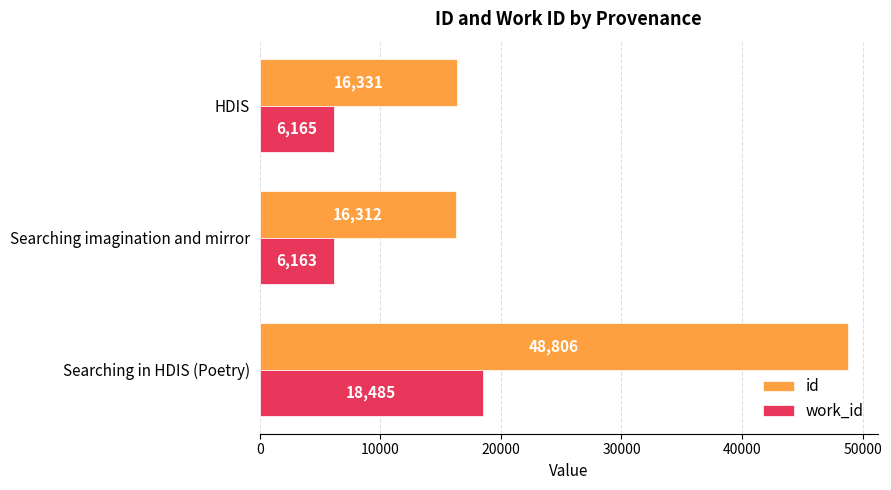

Count the number of categories in the chart.

3